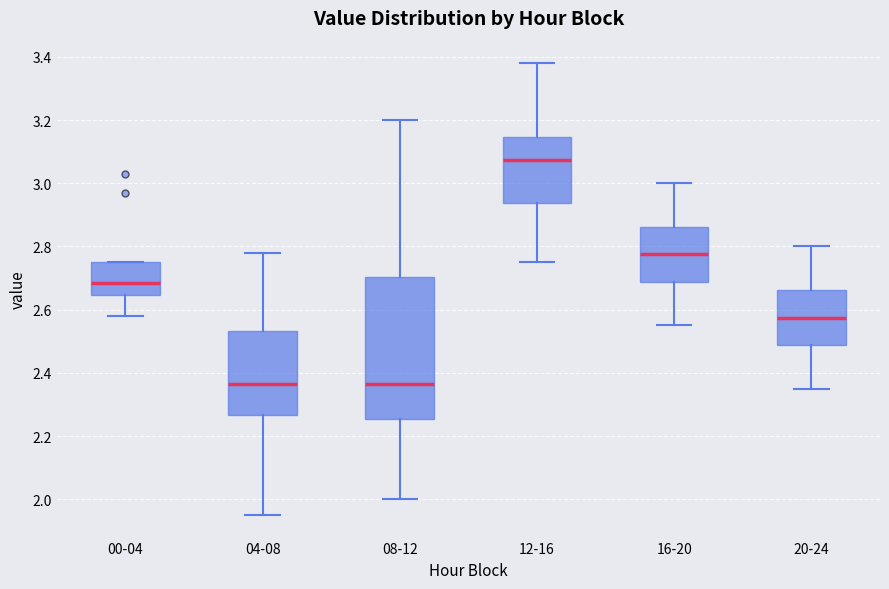

Reading left to right, transcribe this box plot: for each box, give where its median line is, the range the box spans, and where its two whiskers end, as read against the y-axis. The values are not printed on the chart, so give them approximately, as read against the axis.

00-04: median 2.68, box 2.64 to 2.76, whiskers 2.58 to 2.76
04-08: median 2.36, box 2.26 to 2.54, whiskers 1.96 to 2.78
08-12: median 2.36, box 2.26 to 2.70, whiskers 2.00 to 3.20
12-16: median 3.08, box 2.94 to 3.14, whiskers 2.76 to 3.38
16-20: median 2.78, box 2.68 to 2.86, whiskers 2.56 to 3.00
20-24: median 2.58, box 2.48 to 2.66, whiskers 2.36 to 2.80